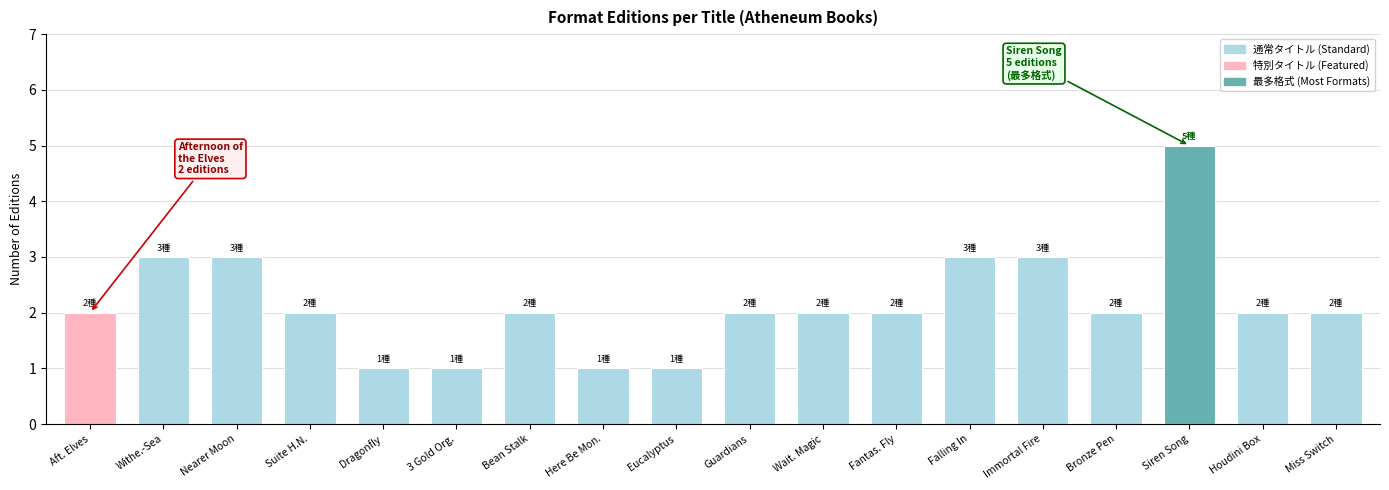

Reading left to right, extract all data points from this chart.

2	3	3	2	1	1	2	1	1	2	2	2	3	3	2	5	2	2